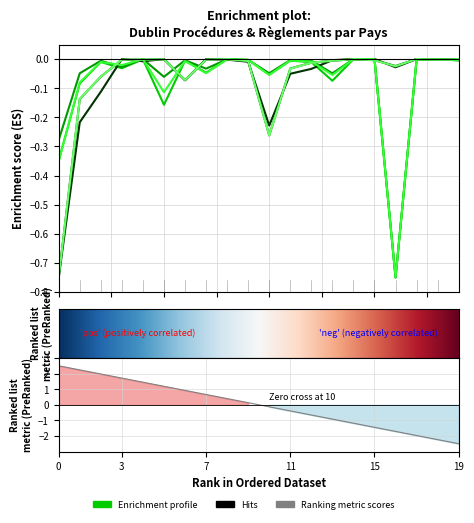

The value of Consentements In at France is -0.1. True or false?

False